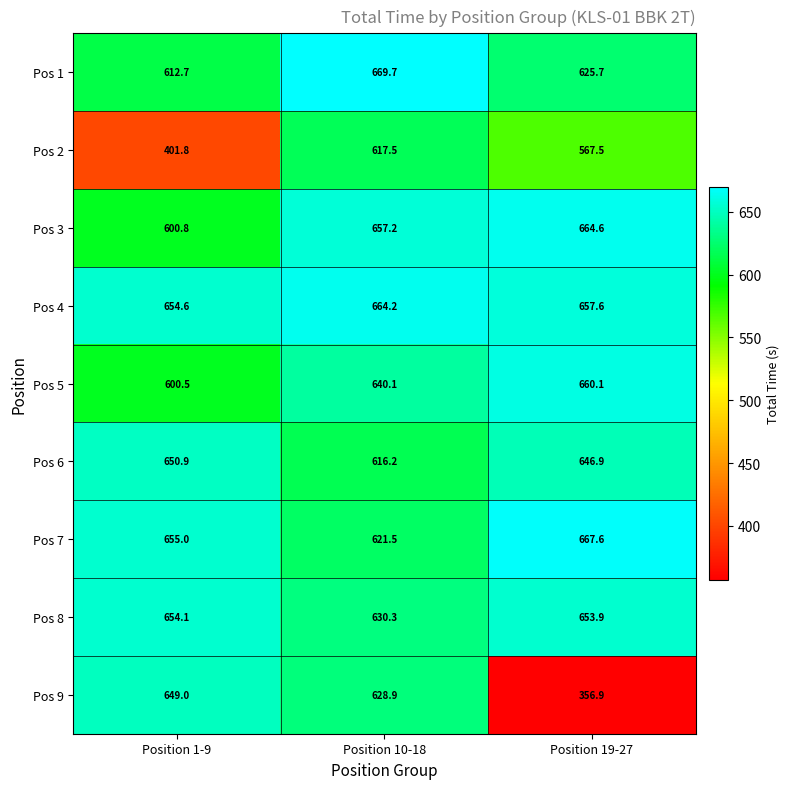

At which category is the sum across all series the highest?

Position 10-18